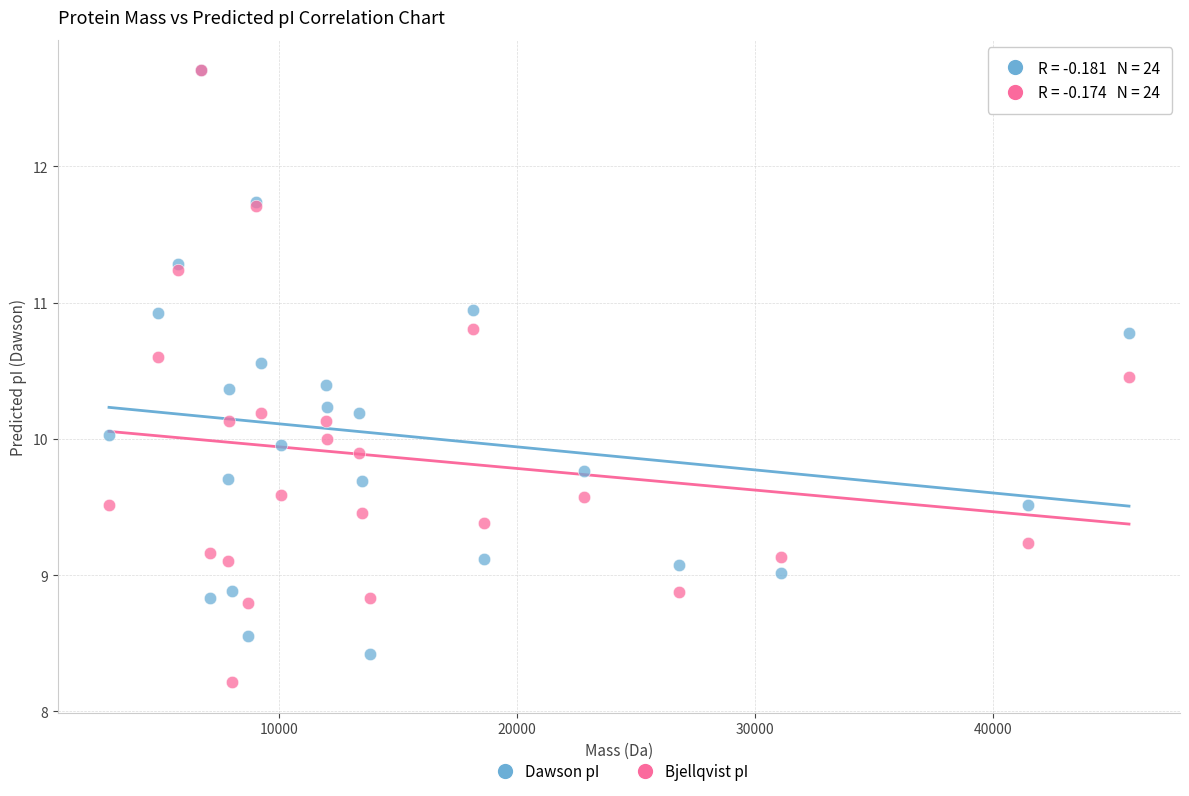

Which series reaches the minimum Y coordinate?

Bjellqvist pI